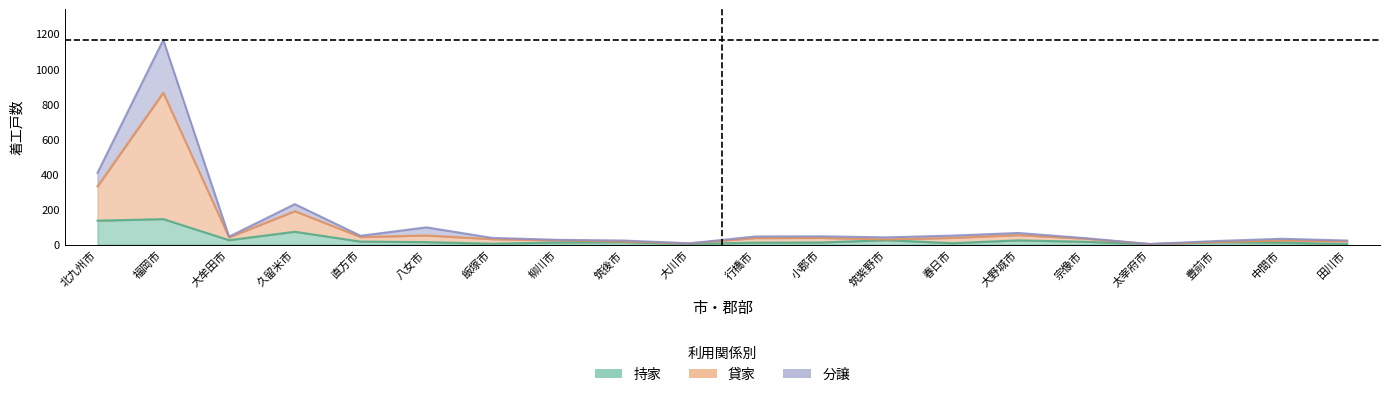

What is the label of the 10th point from the left?

大川市